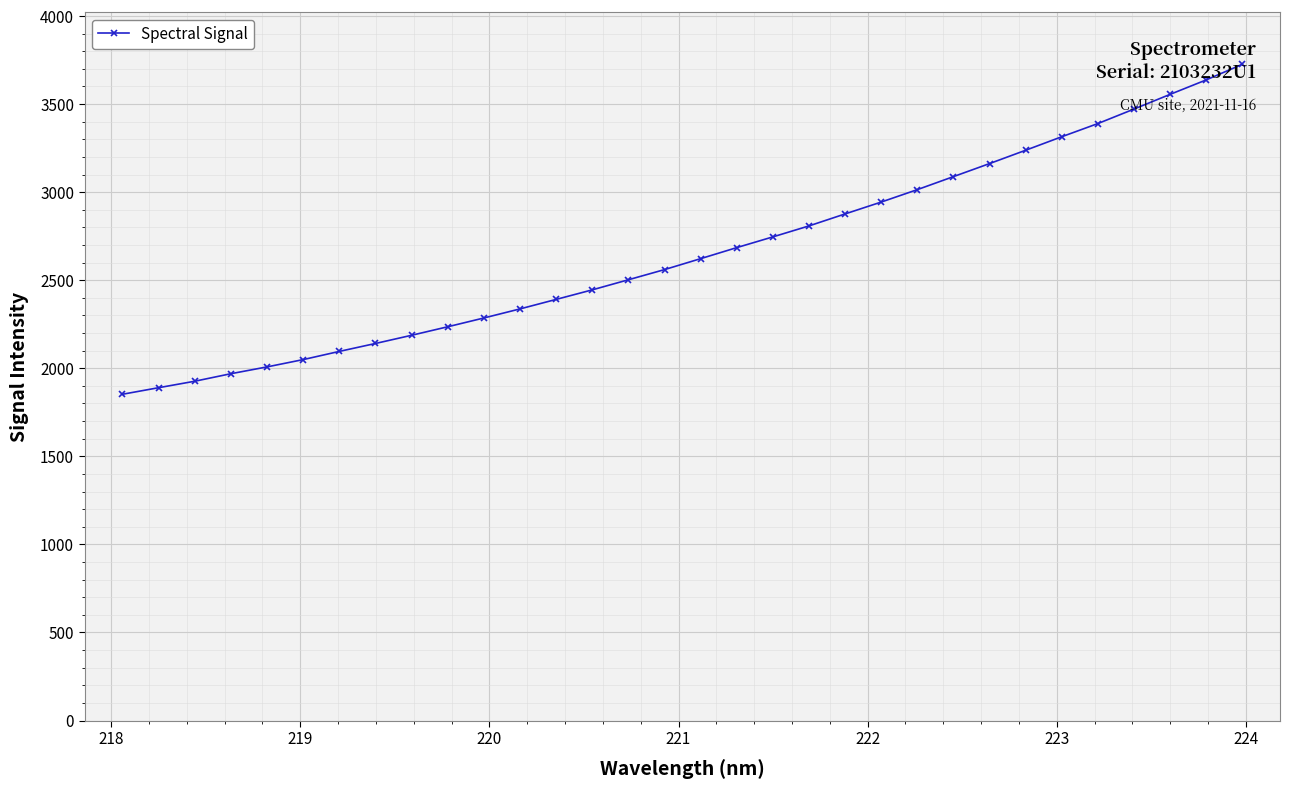

What is the value of the 27th point from the left?

3314.7